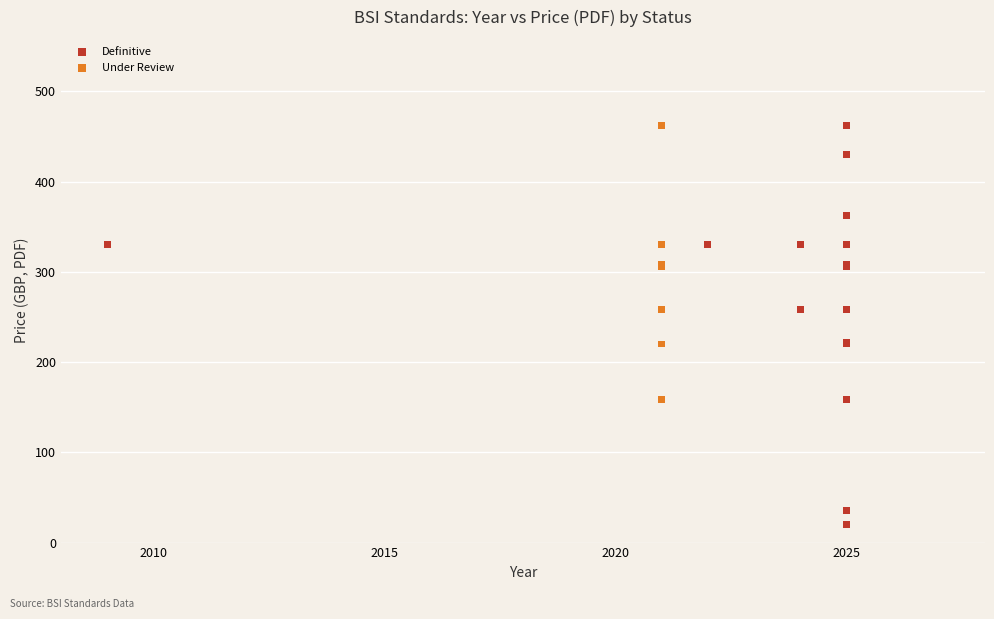

Which series reaches the minimum Y coordinate?

Definitive